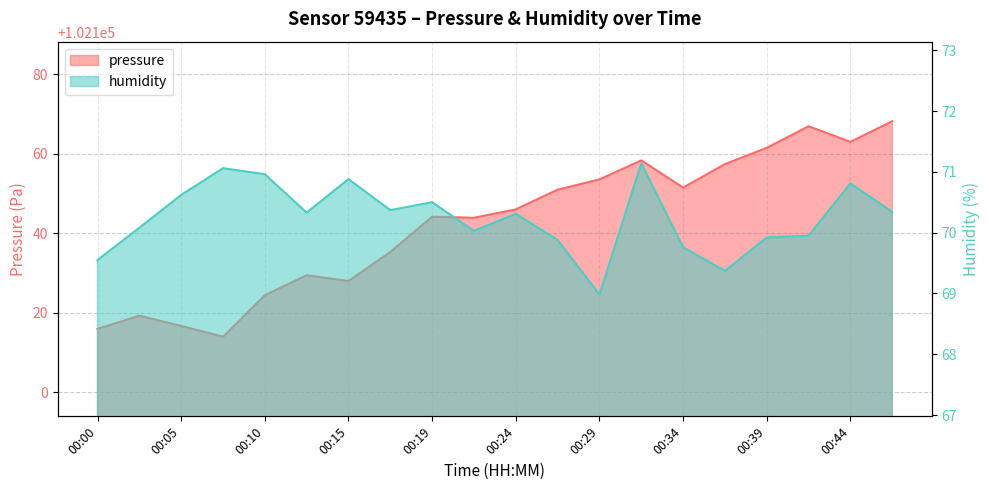

At which label does pressure reach its peak?

00:46